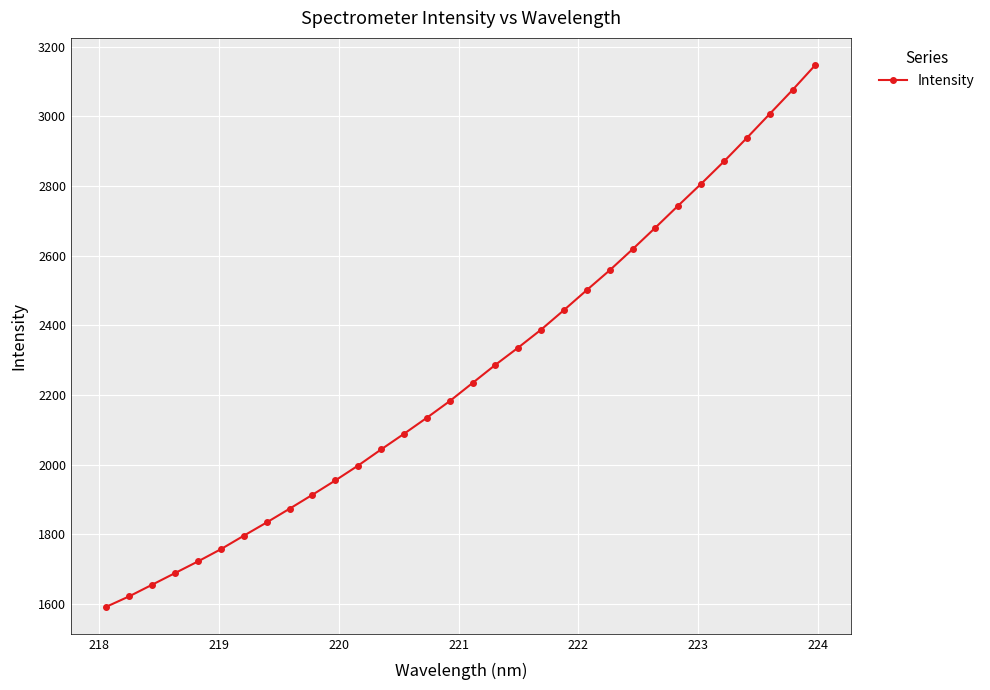

Does the chart have visible grid lines?

Yes